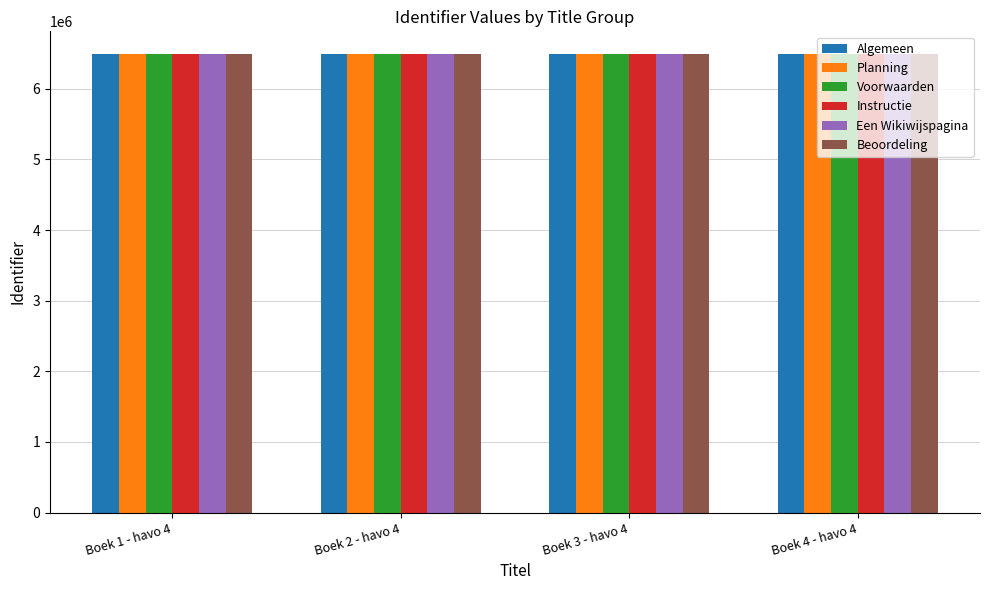

What is the greatest value displayed?

6489770